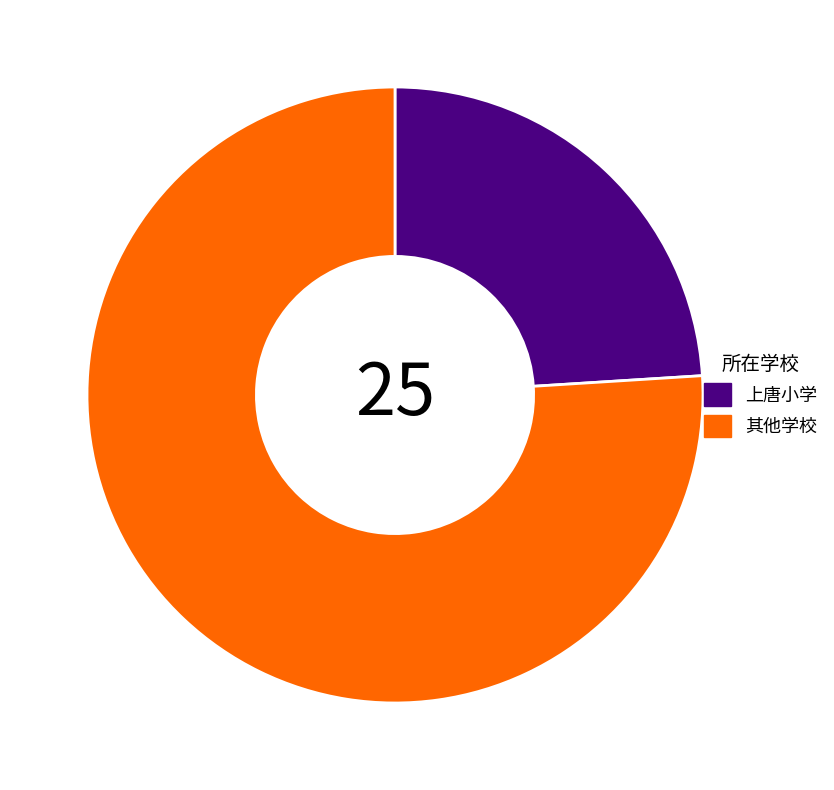

What is the ratio of the value at 上唐小学 to the value at 其他学校?

0.3